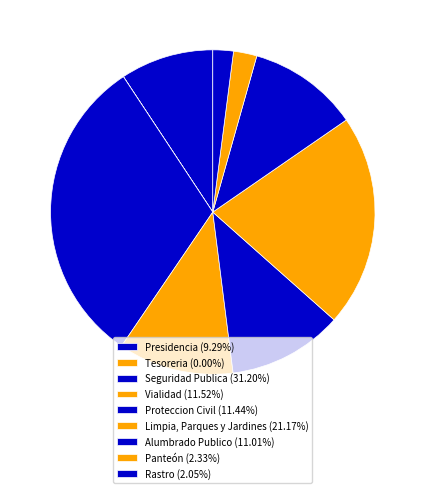

Count the number of slices in the pie.

9